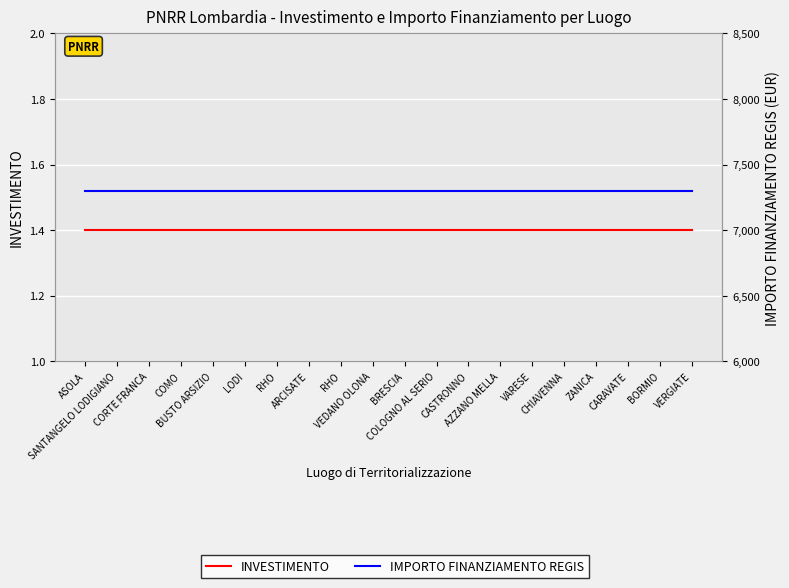

Which series has the largest total across all categories?

IMPORTO FINANZIAMENTO REGIS